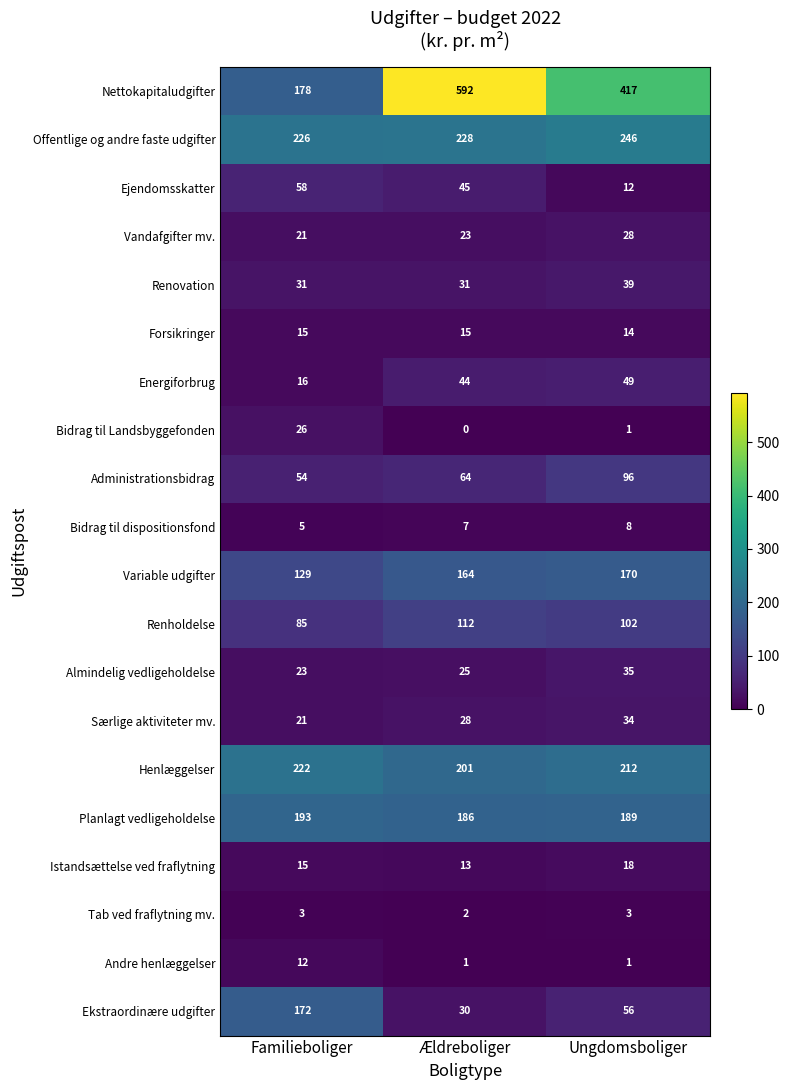

Count the number of data series in this chart.

20